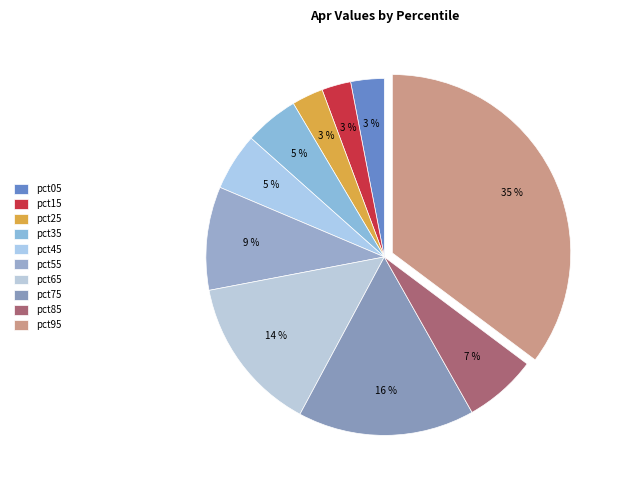

The pct15 slice represents 1% of the pie. True or false?

False